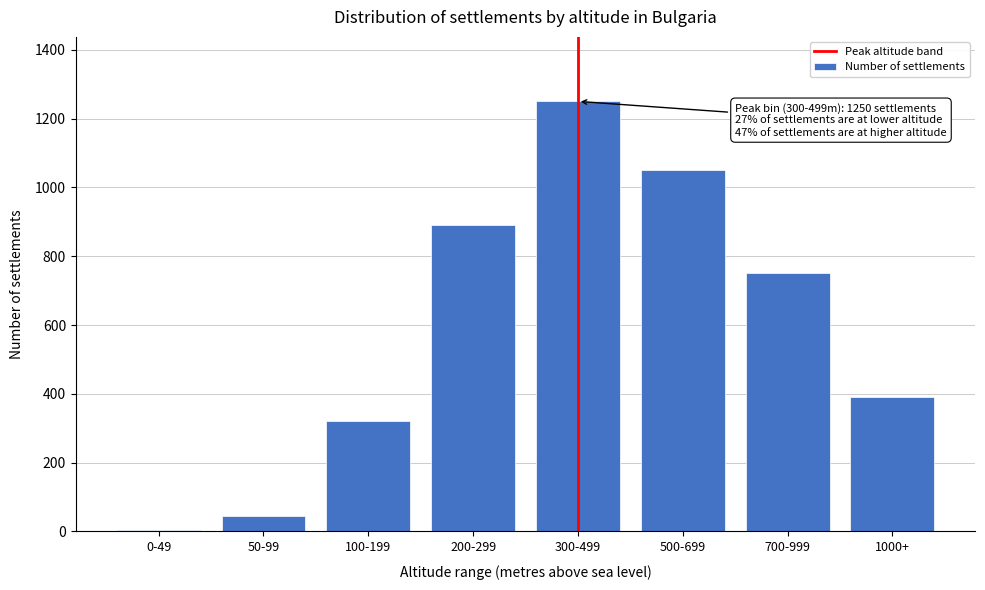

Reading left to right, extract all data points from this chart.

0-49=3	50-99=45	100-199=320	200-299=890	300-499=1250	500-699=1050	700-999=750	1000+=390